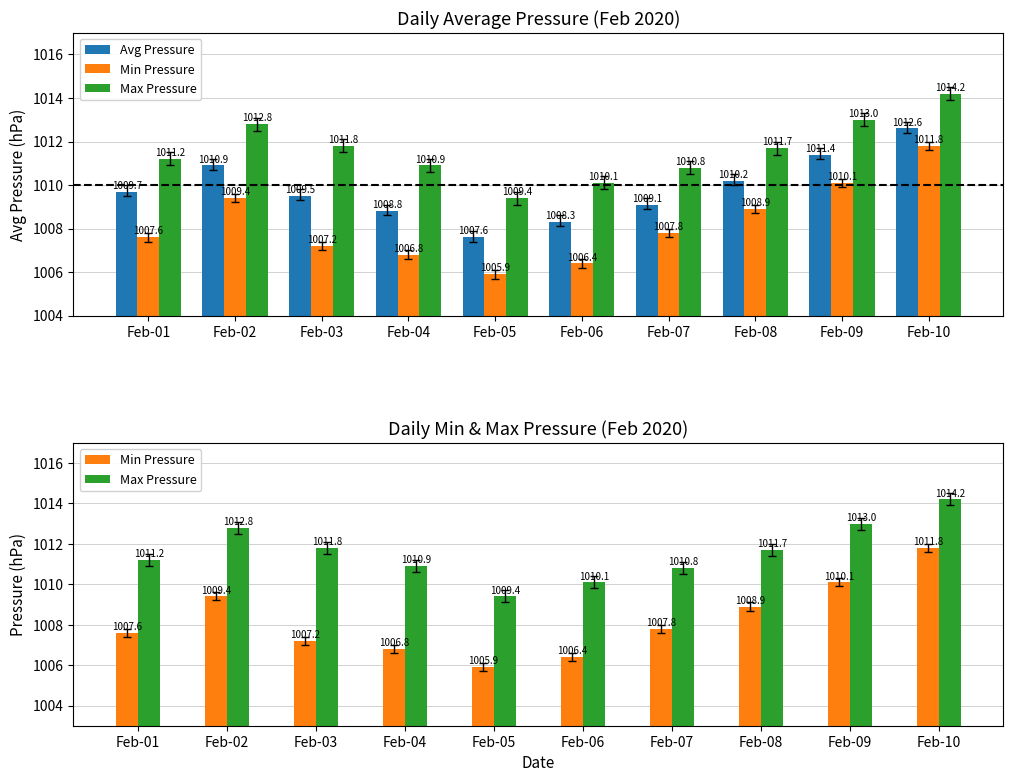

True or false: Min Pressure has a value of 1007.6 at Feb-01.

True